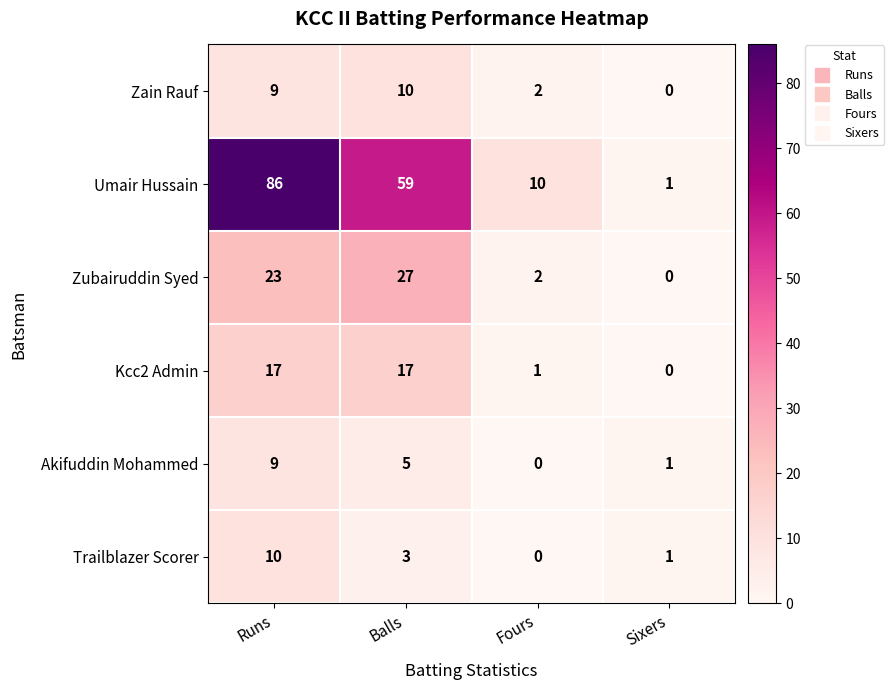

Which series has the largest total across all categories?

Umair Hussain